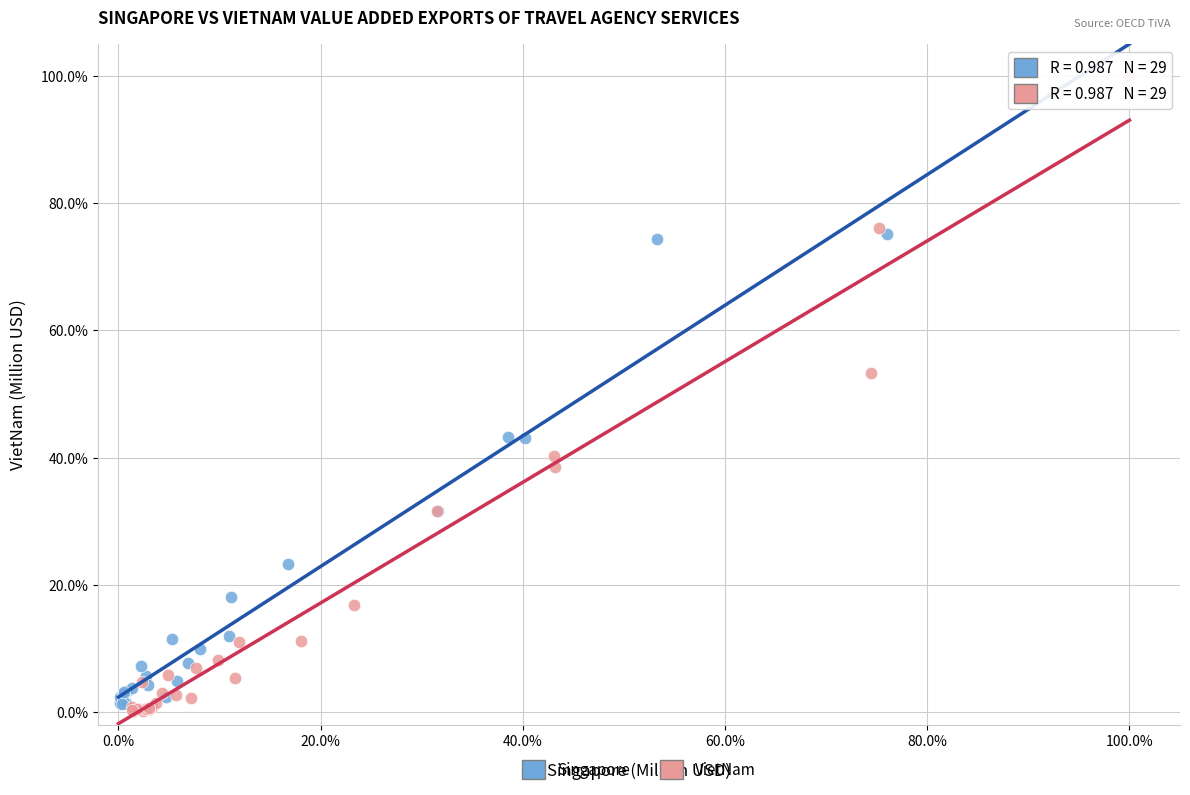

What are all the series names shown in the legend?

Singapore, VietNam